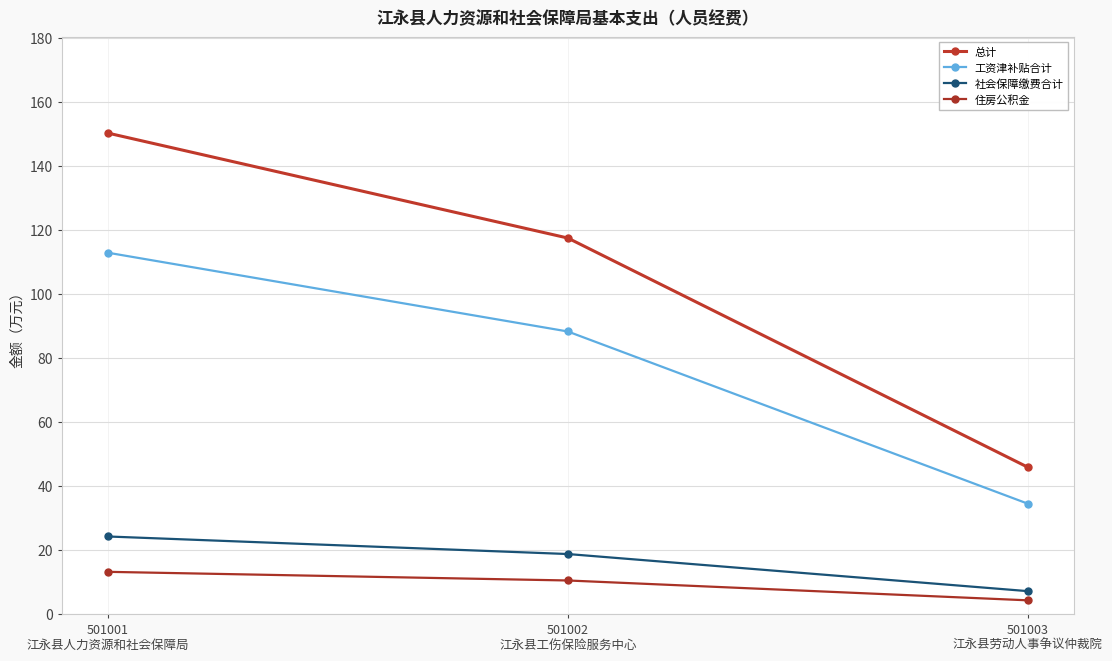

Count the number of data series in this chart.

4